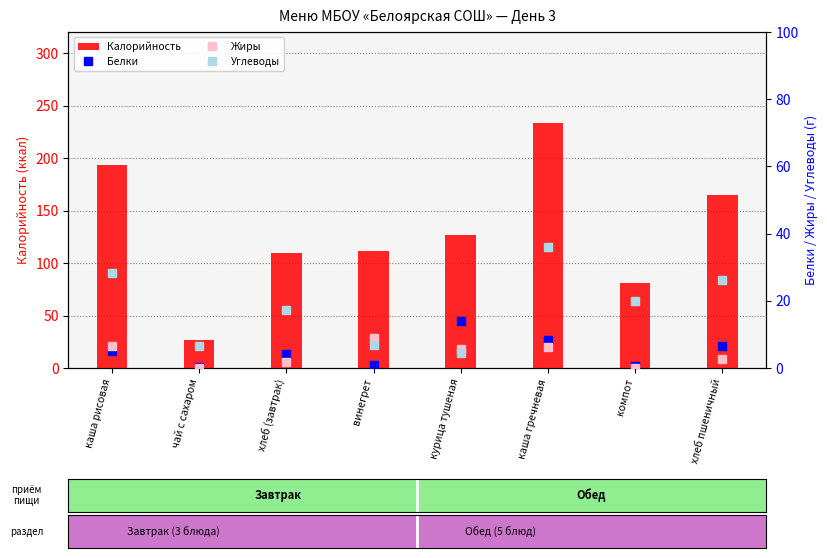

What position from the right is курица тушеная?

4